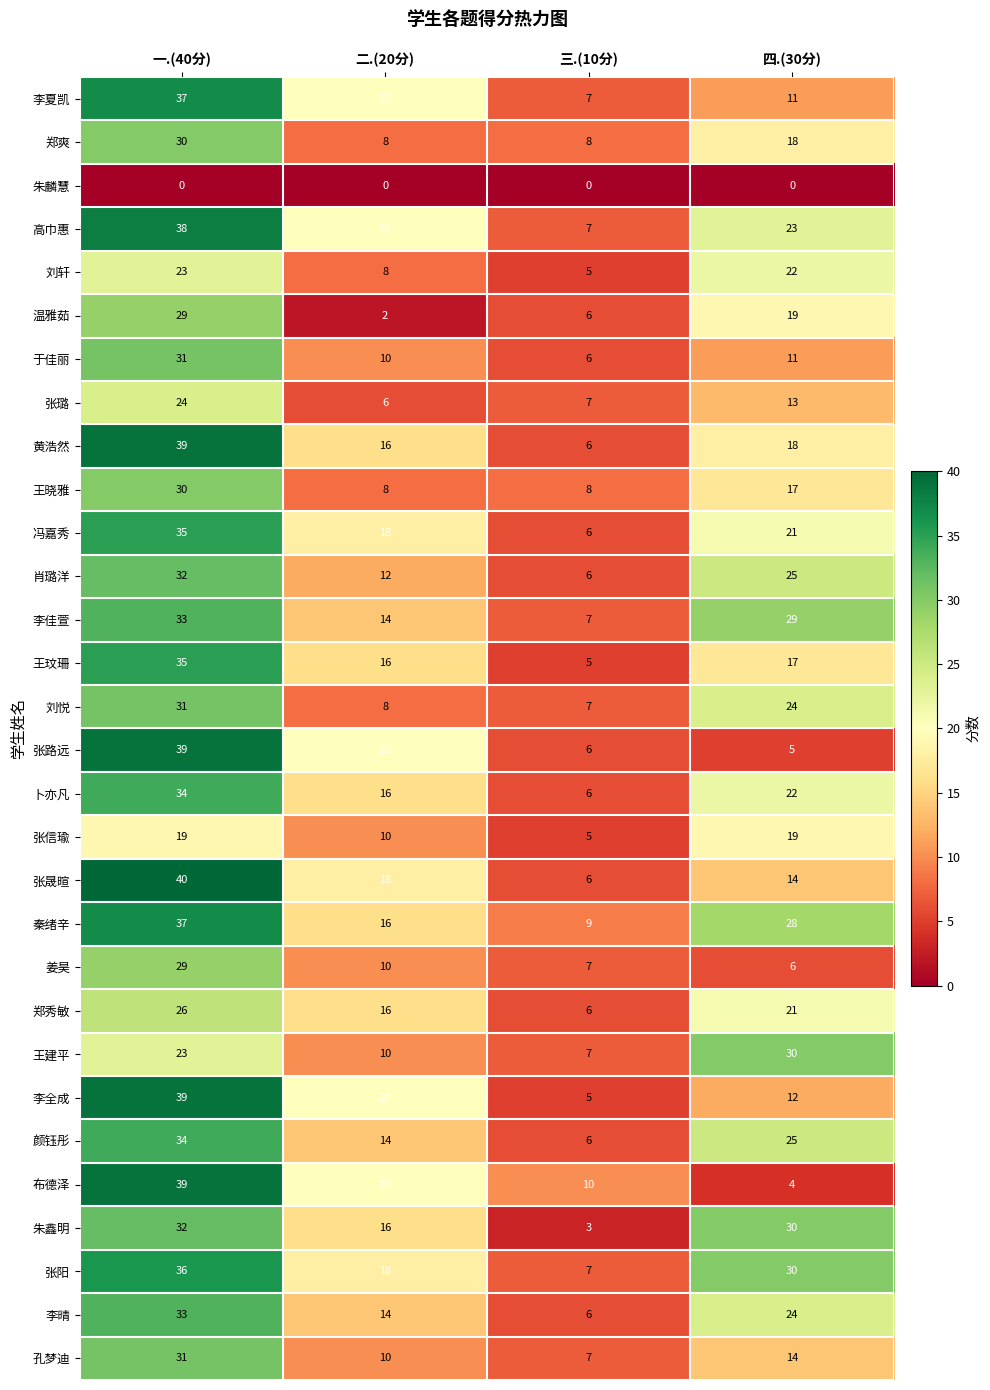

Where does the 黄浩然 series first go above 18?

一.(40分)